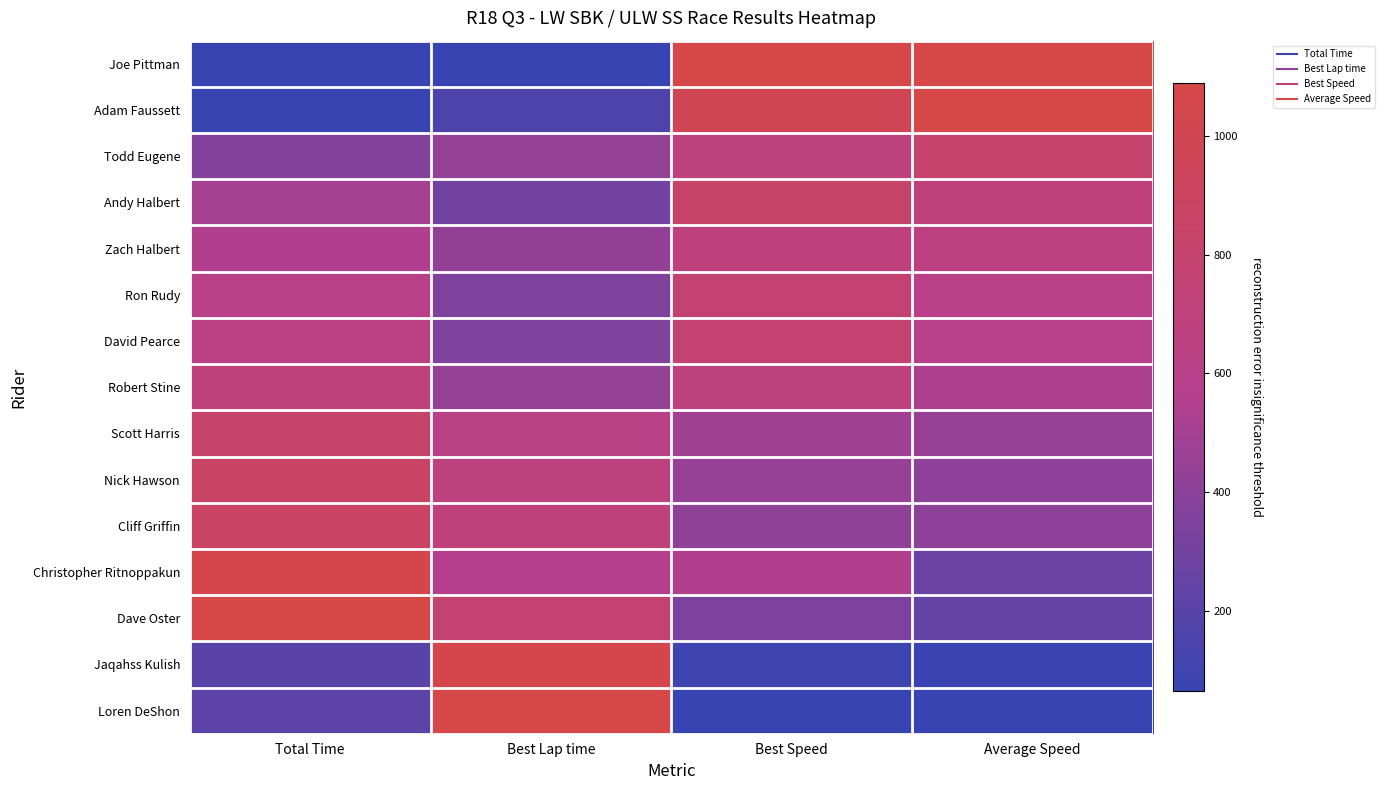

Reading left to right, extract all data points from this chart.

Joe Pittman: Total Time=0.0	Best Lap time=0.0	Best Speed=1.0	Average Speed=1.0
Adam Faussett: Total Time=0.0	Best Lap time=0.1	Best Speed=0.9	Average Speed=1.0
Todd Eugene: Total Time=0.3	Best Lap time=0.4	Best Speed=0.6	Average Speed=0.7
Andy Halbert: Total Time=0.4	Best Lap time=0.2	Best Speed=0.7	Average Speed=0.6
Zach Halbert: Total Time=0.5	Best Lap time=0.4	Best Speed=0.6	Average Speed=0.6
Ron Rudy: Total Time=0.5	Best Lap time=0.3	Best Speed=0.7	Average Speed=0.5
David Pearce: Total Time=0.6	Best Lap time=0.3	Best Speed=0.7	Average Speed=0.5
Robert Stine: Total Time=0.6	Best Lap time=0.4	Best Speed=0.6	Average Speed=0.5
Scott Harris: Total Time=0.7	Best Lap time=0.6	Best Speed=0.4	Average Speed=0.4
Nick Hawson: Total Time=0.8	Best Lap time=0.6	Best Speed=0.4	Average Speed=0.3
Cliff Griffin: Total Time=0.8	Best Lap time=0.6	Best Speed=0.3	Average Speed=0.3
Christopher Ritnoppakun: Total Time=1.0	Best Lap time=0.5	Best Speed=0.5	Average Speed=0.2
Dave Oster: Total Time=1.0	Best Lap time=0.7	Best Speed=0.3	Average Speed=0.2
Jaqahss Kulish: Total Time=0.1	Best Lap time=1.0	Best Speed=0.0	Average Speed=0.0
Loren DeShon: Total Time=0.1	Best Lap time=1.0	Best Speed=0.0	Average Speed=0.0